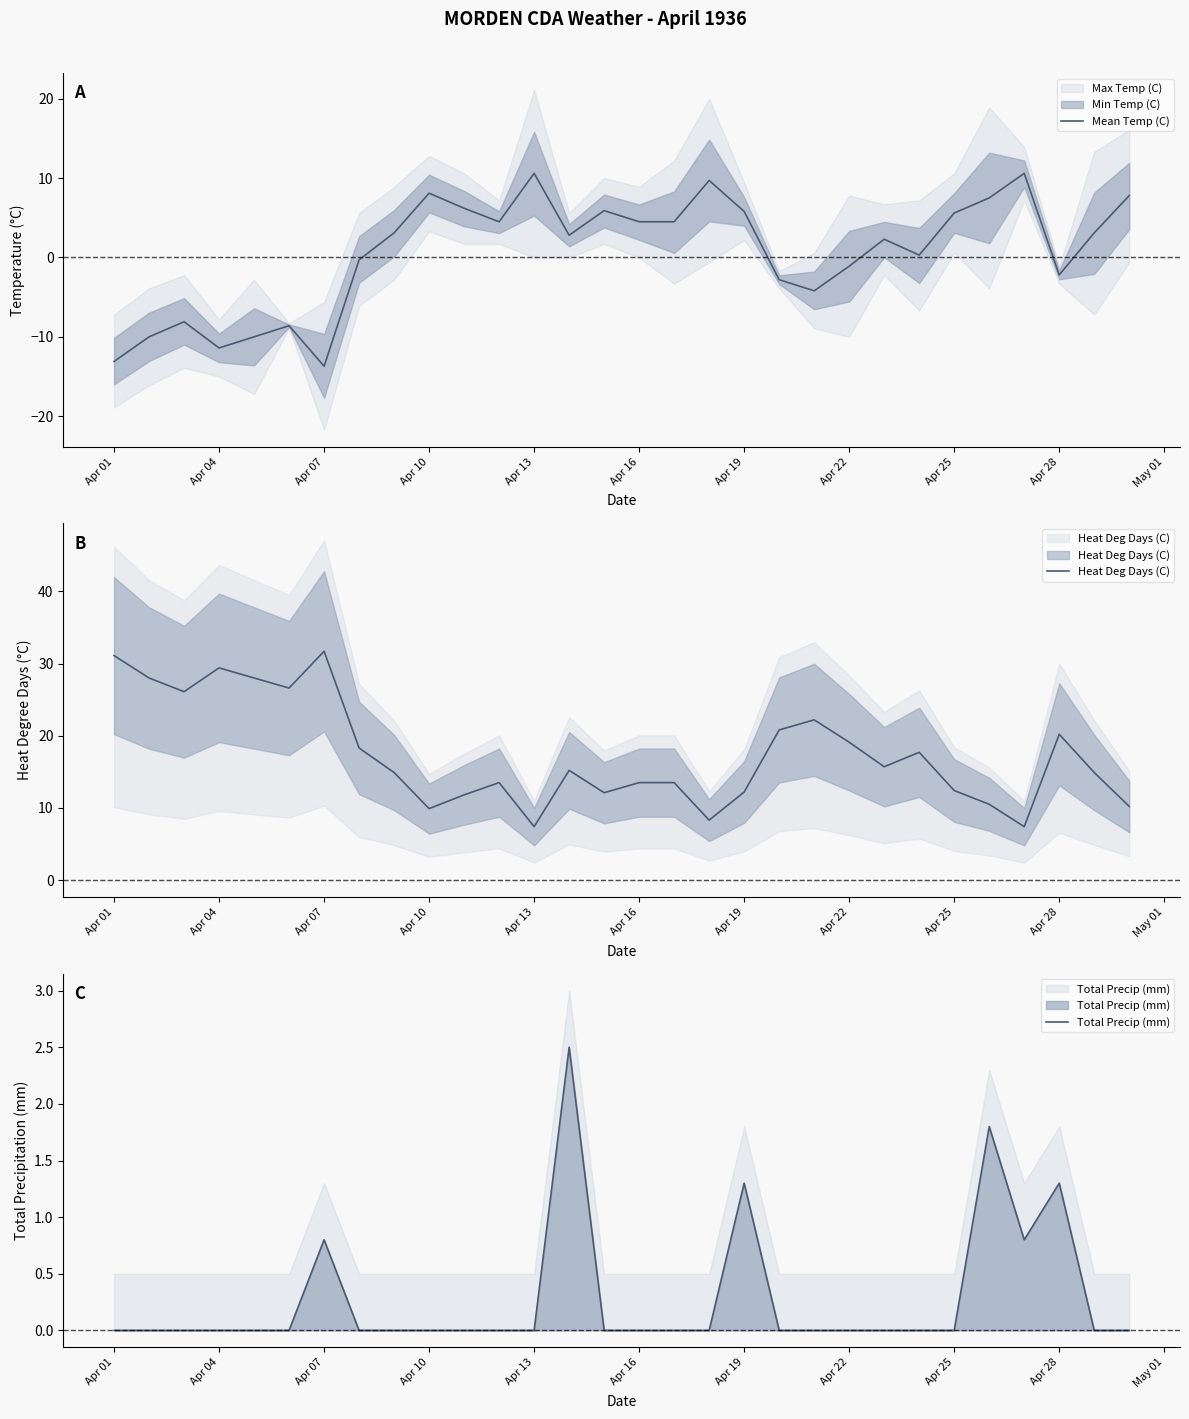

True or false: Heat Deg Days (C) and Total Precip (mm) intersect in this chart.

False